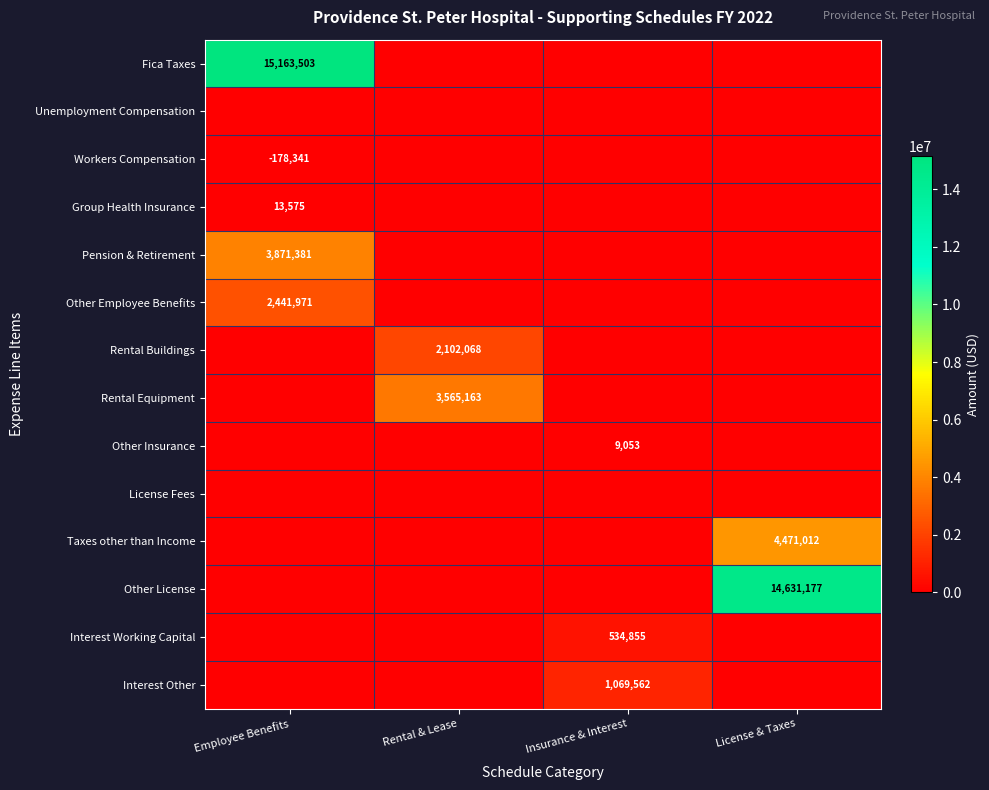

Which category has the lowest value across all series?

Rental & Lease